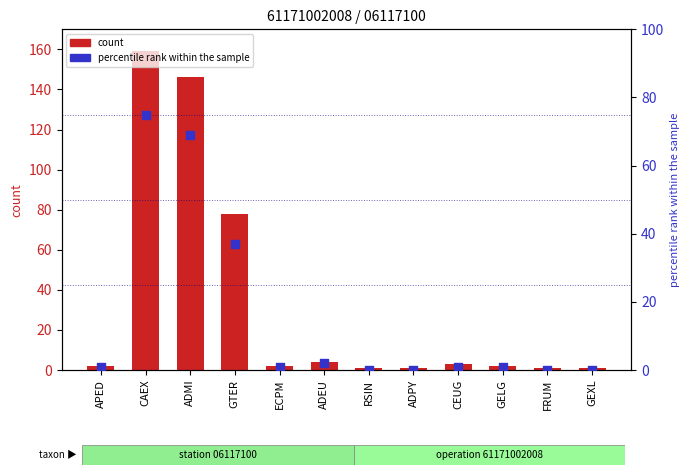

Is the value of percentile rank within the sample at RSIN greater than the value of count at RSIN?

No